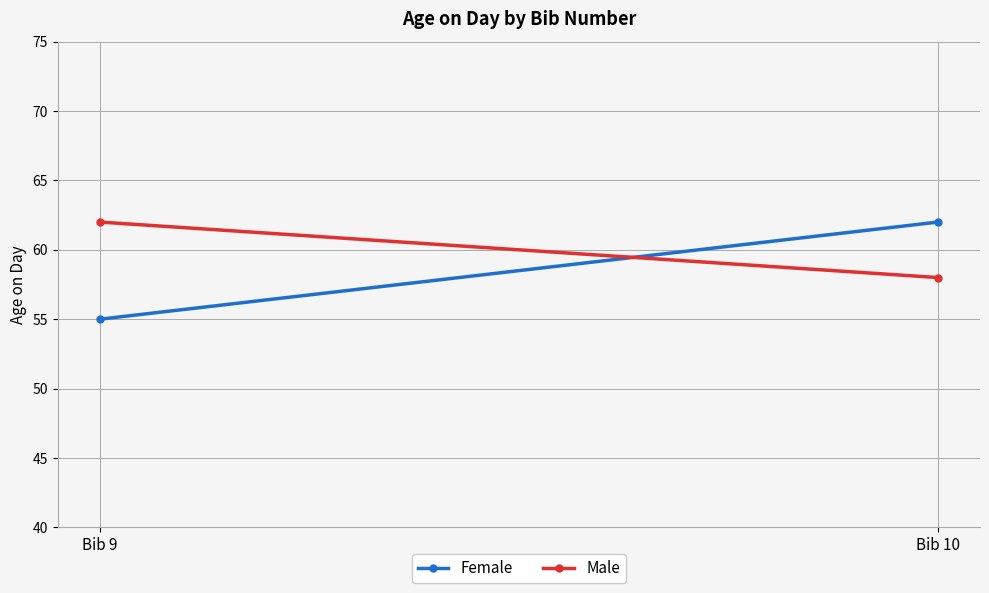

Reading left to right, list all the values displayed in this chart.

Female: 55	62
Male: 62	58